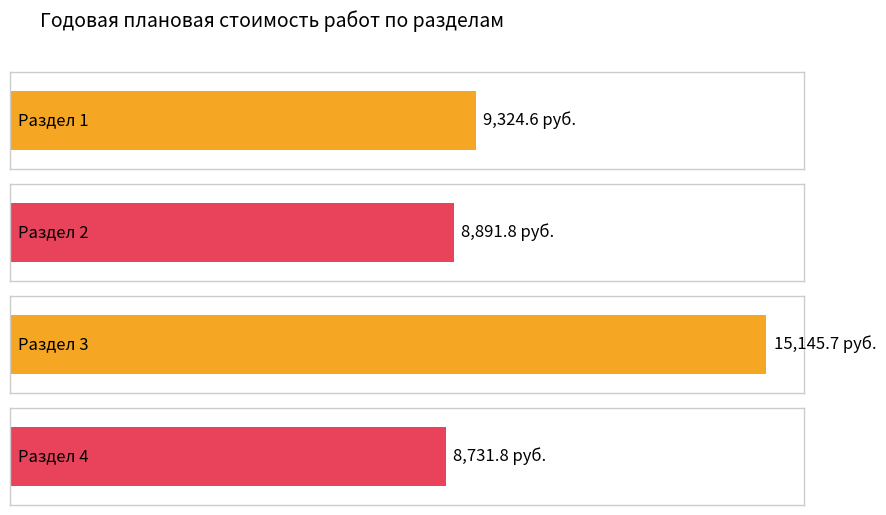

What is the sum of all values?

42093.9